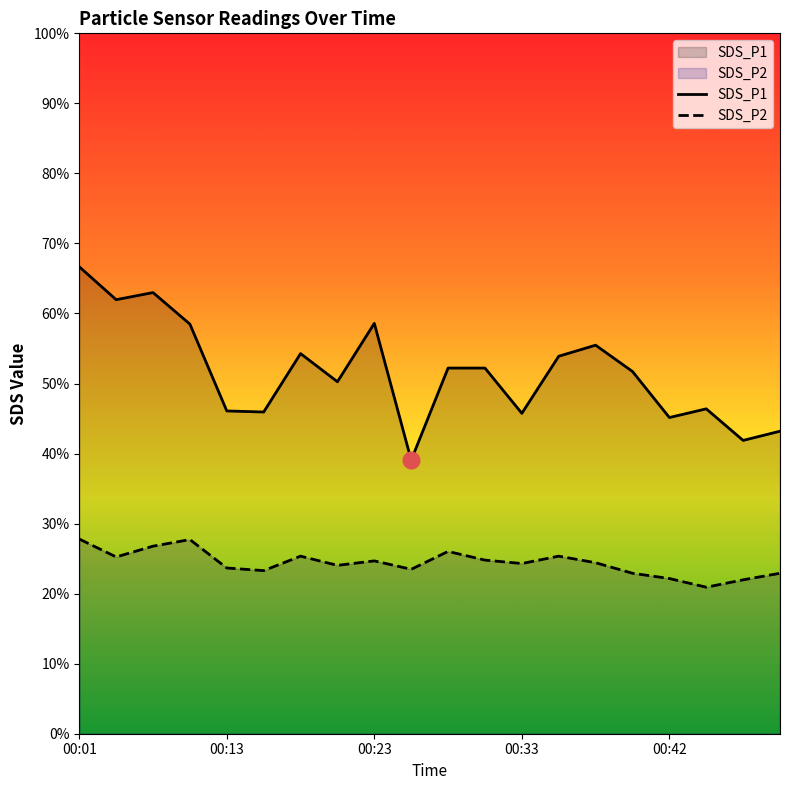

At 6, list the series in order from largest to smallest.

SDS_P1, SDS_P2